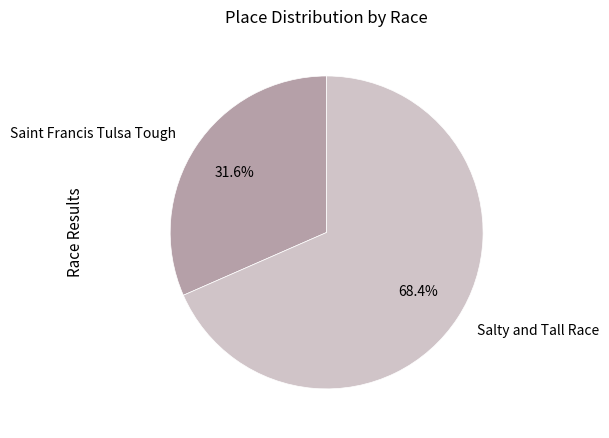

What is the largest slice in the pie chart?

Salty and Tall Race